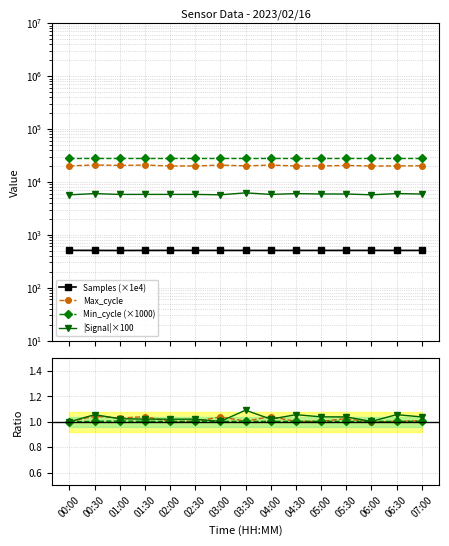

What is the average value of the Samples series?

506.1